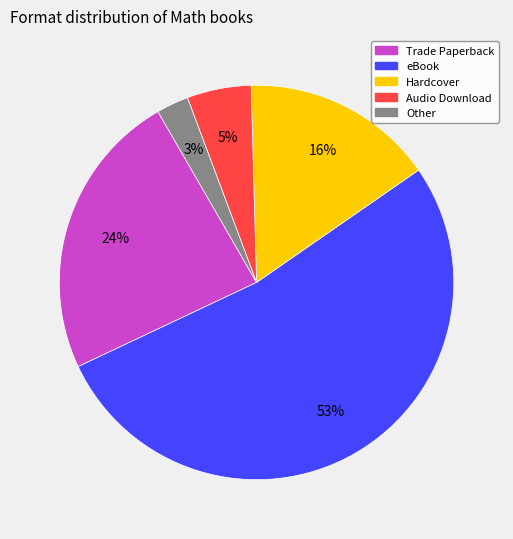

Does any single category account for the majority?

Yes